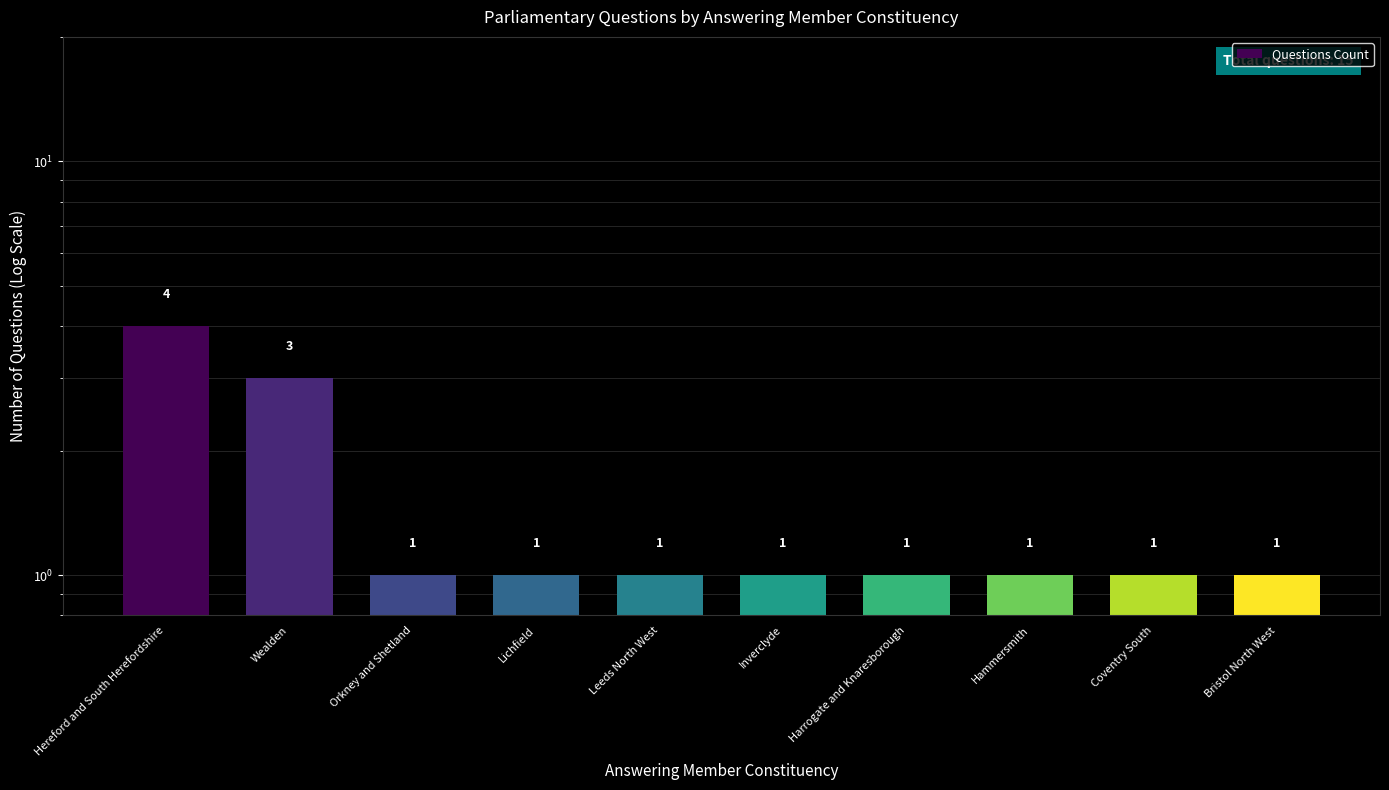

Which has a higher value, Lichfield or Bristol North West?

Lichfield